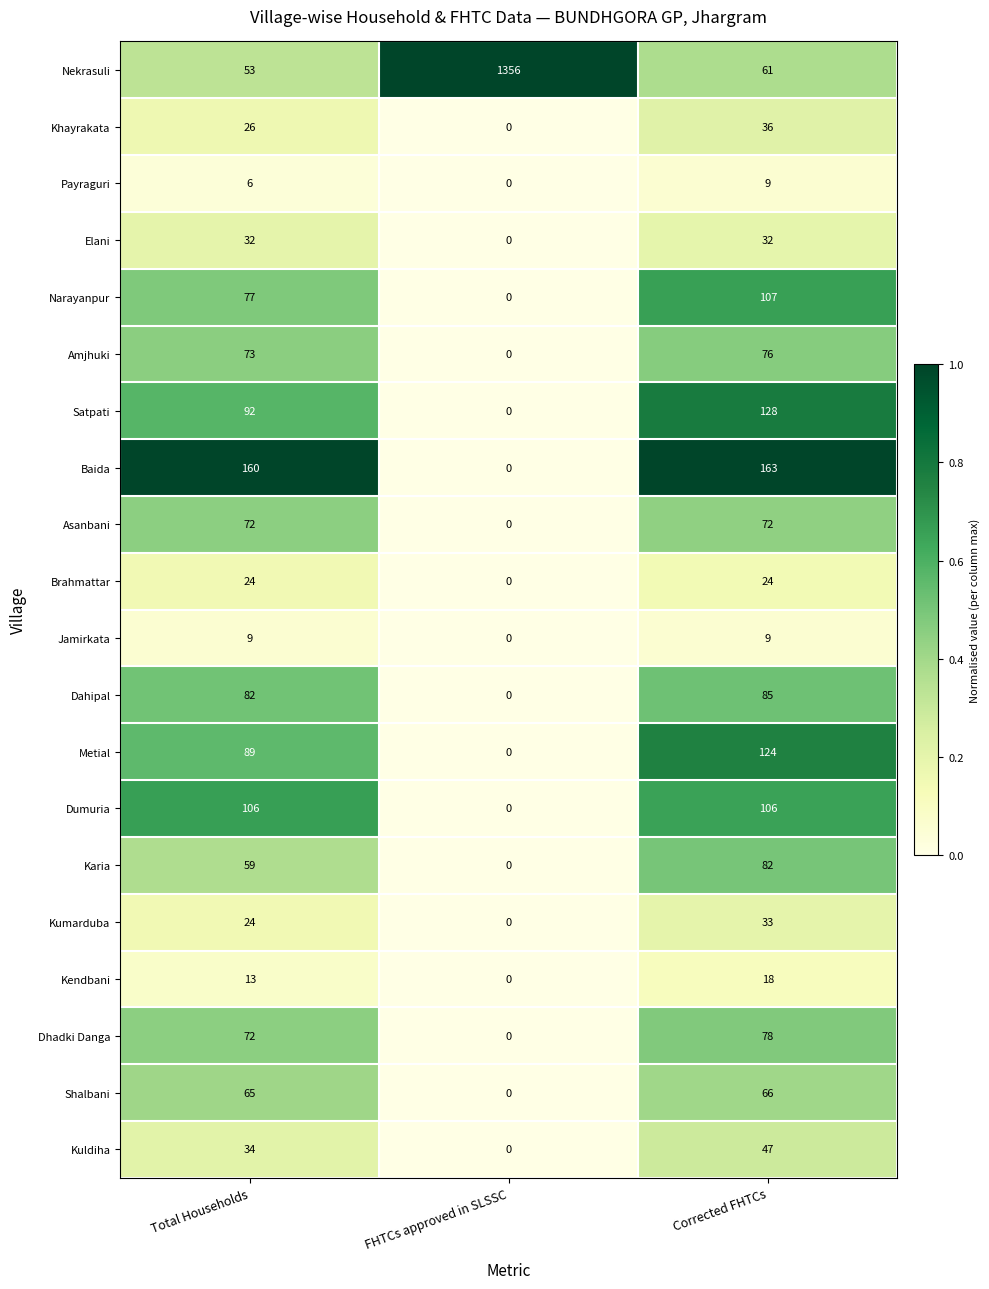

What is the total value across all series at Corrected FHTCs?

1356